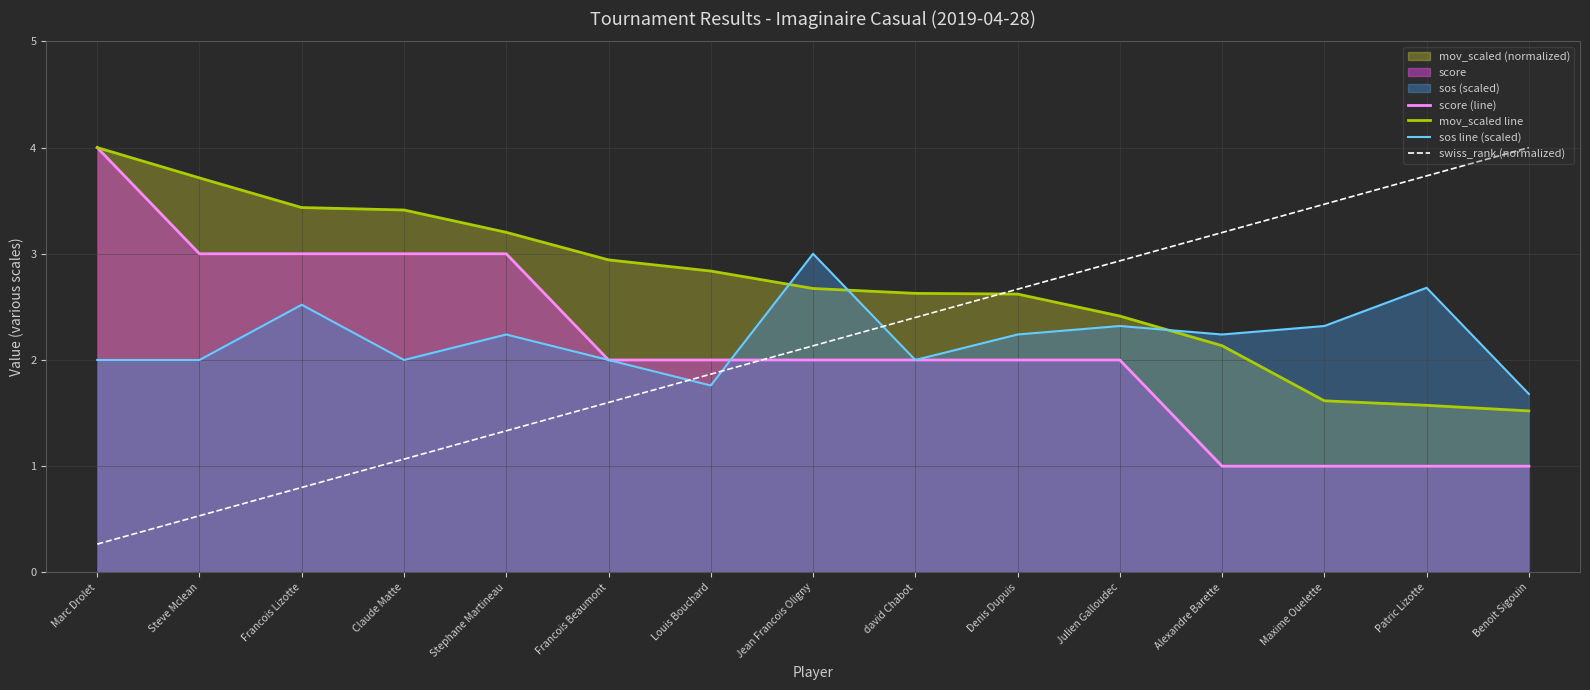

What is the total value across all series at Julien Galloudec?

9.7